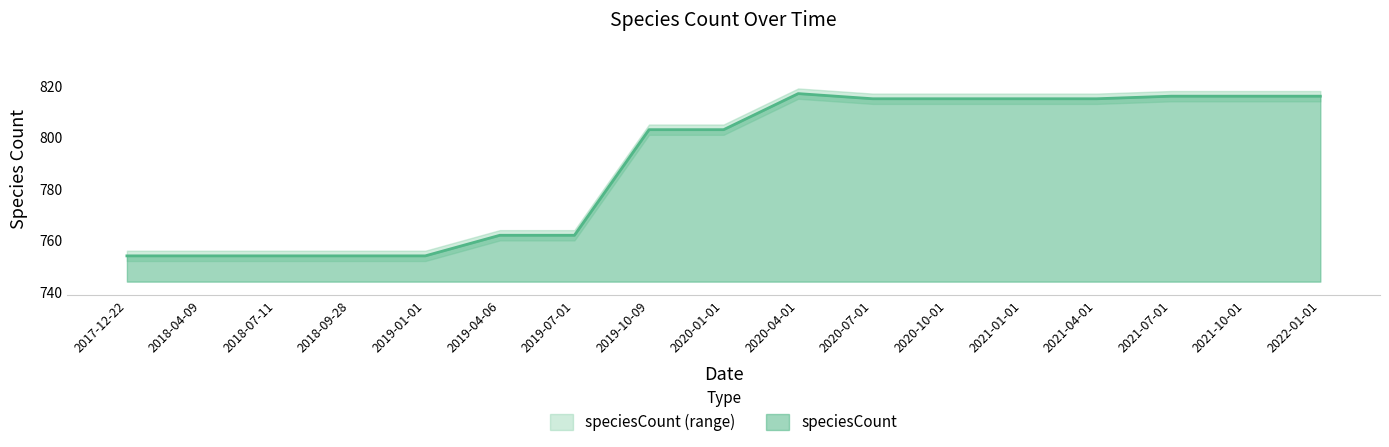

Where is the data nearest to the value 785?

2019-10-09